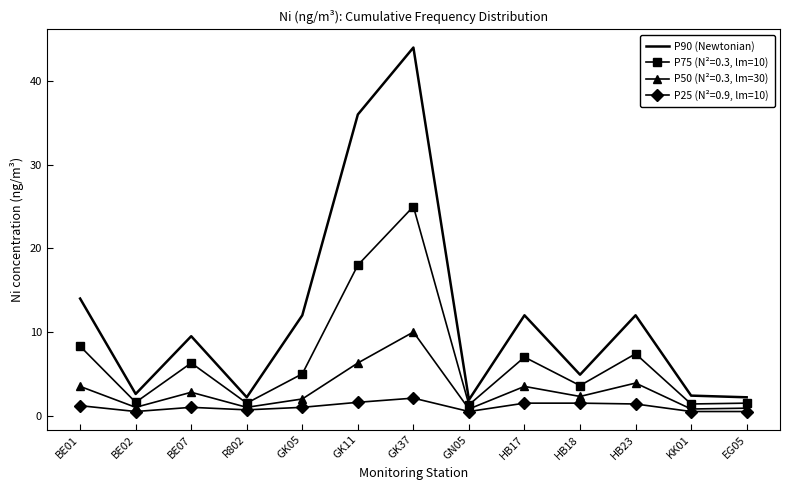

Rank the series by their maximum value, from highest to lowest.

P90 (Newtonian), P75 (N²=0.3, lm=10), P50 (N²=0.3, lm=30), P25 (N²=0.9, lm=10)